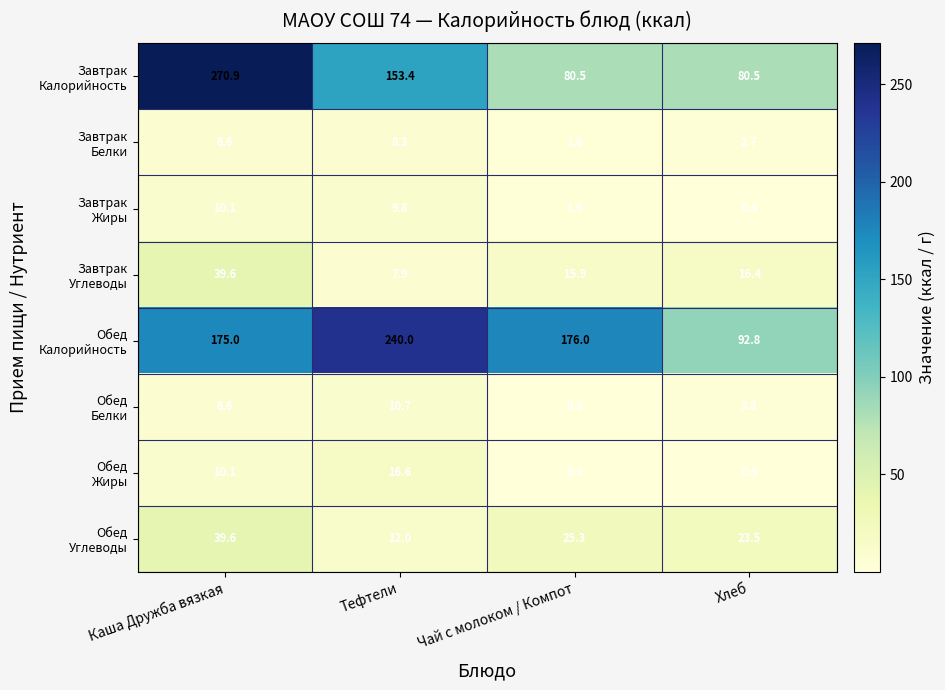

What is the greatest value displayed?

270.9